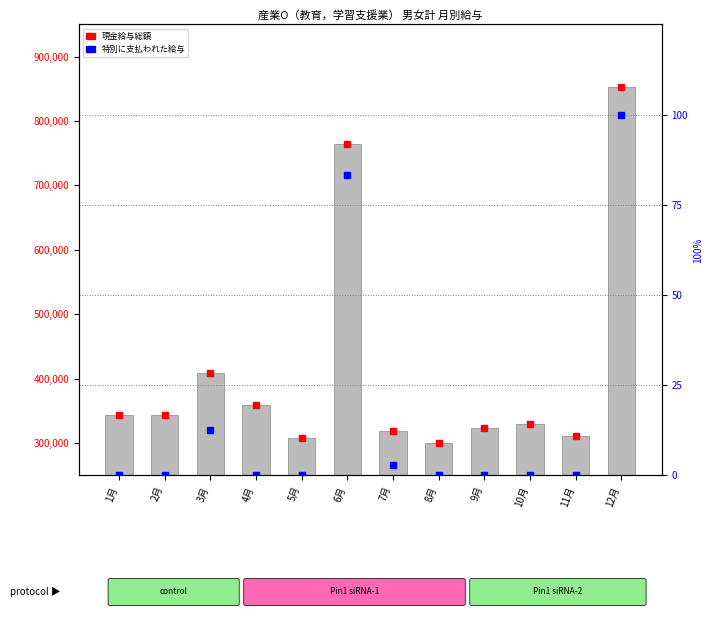

Reading left to right, list all the values displayed in this chart.

343707	344366	408437	359912	307213	763597	318581	300313	323183	329290	311768	853496